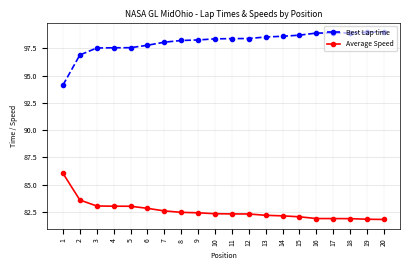

True or false: Best Lap time and Average Speed cross at least once.

False